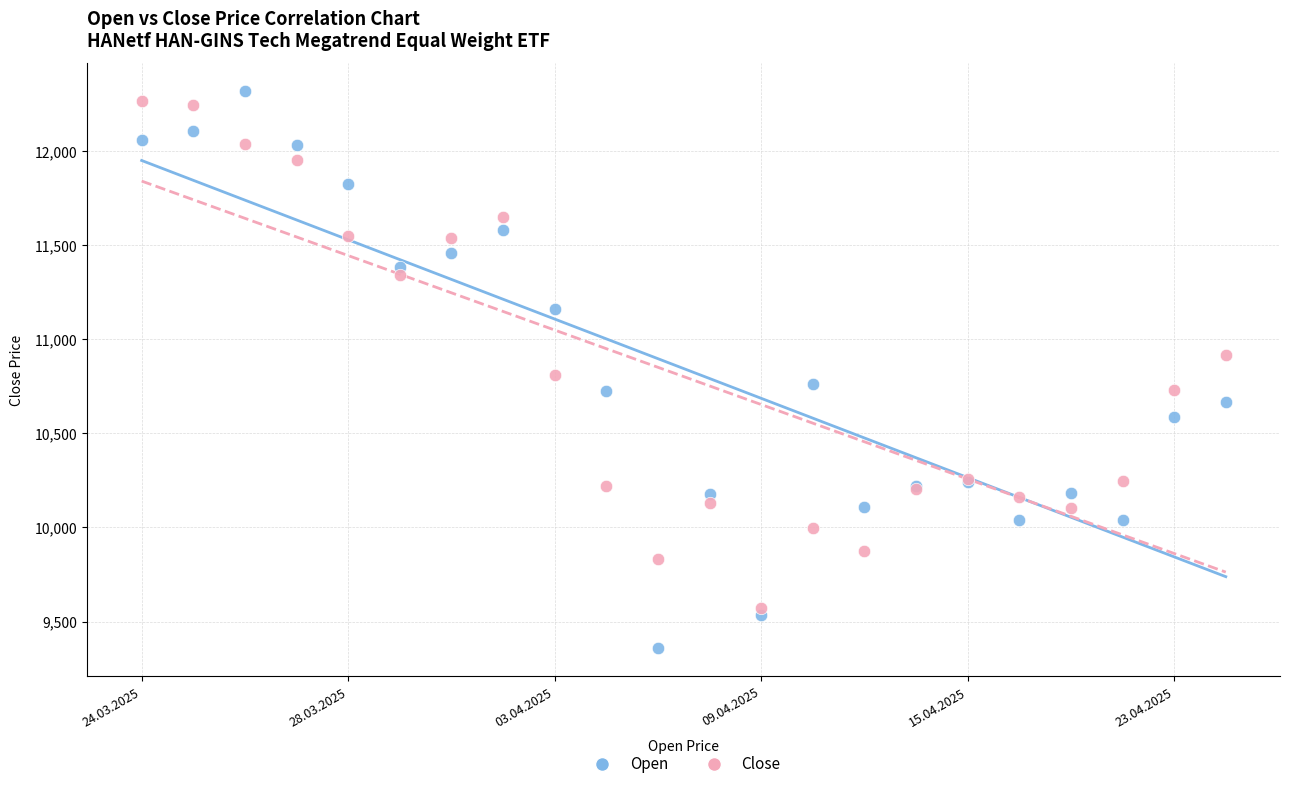

Which series has the widest spread of Y values?

Open